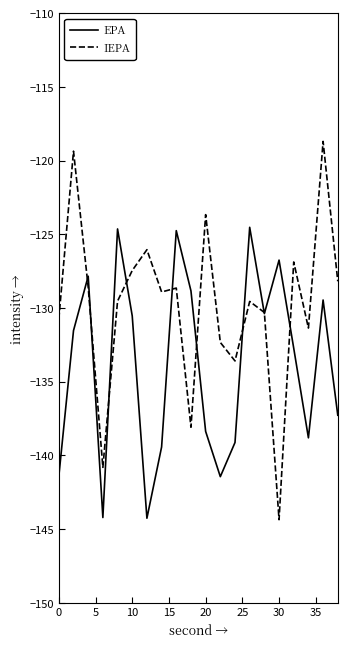

What is the minimum value for IEPA?

-144.4